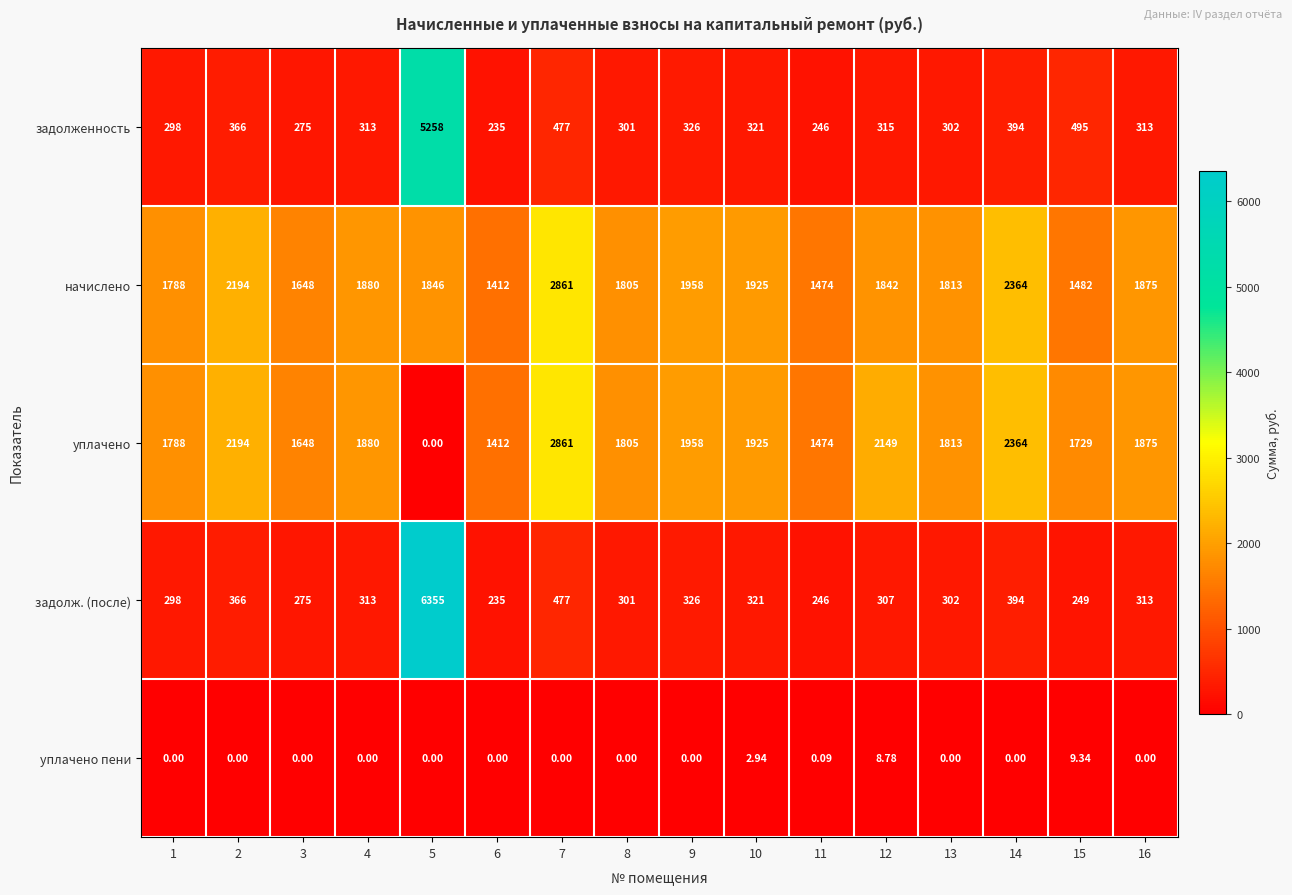

Is the value of задолж. (после) at 3 greater than the value of начислено at 5?

No